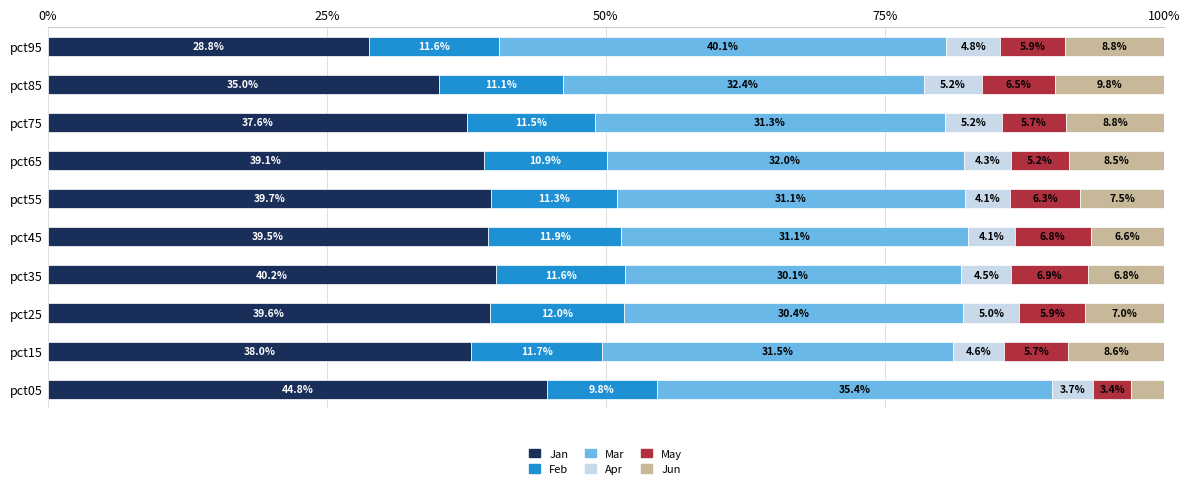

Which category has the lowest value in the Jan series?

pct95